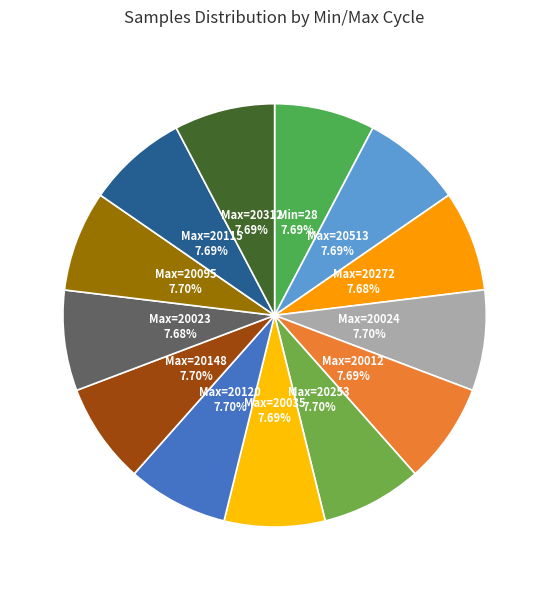

To the nearest percent, what is the average slice percentage?

8%